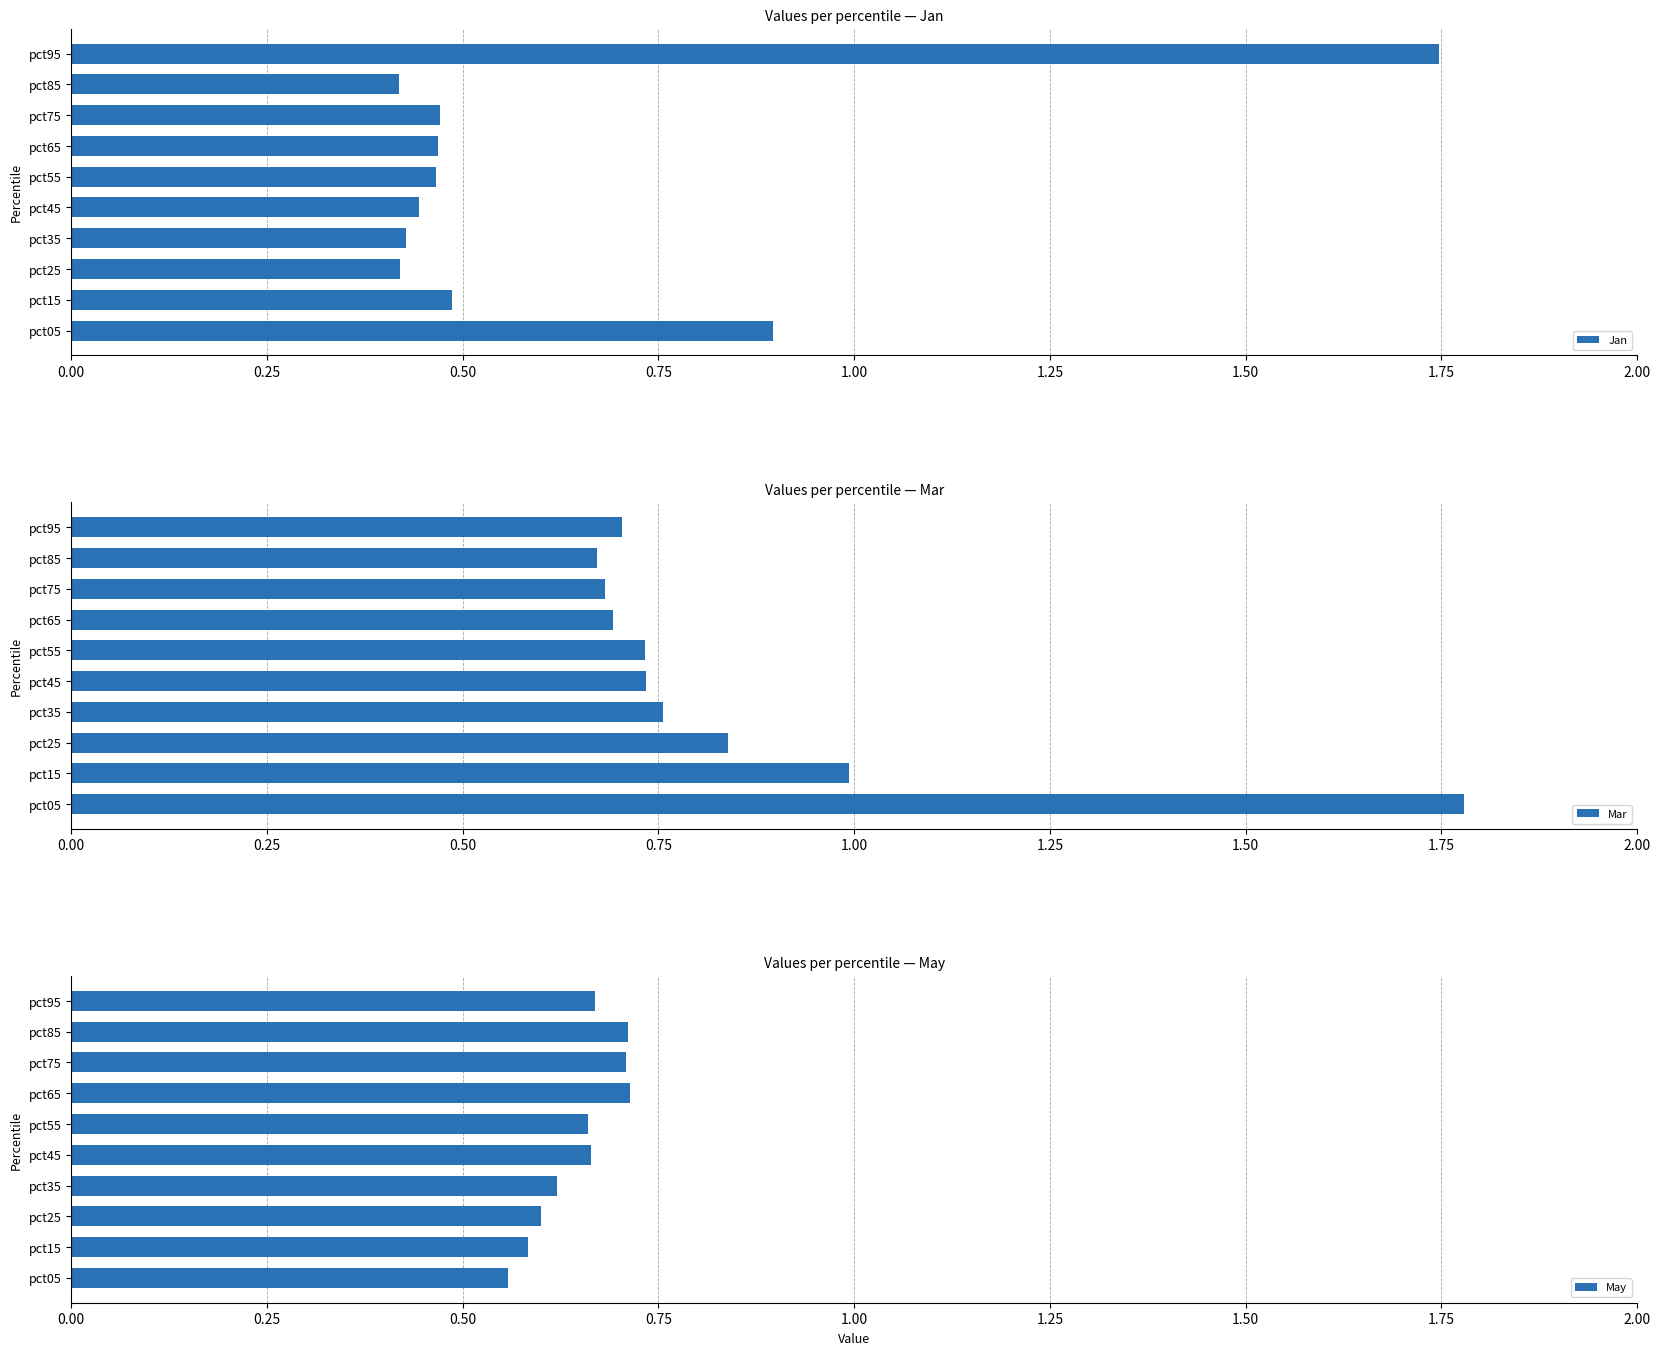

Where is Mar nearest to the value 1?

pct15